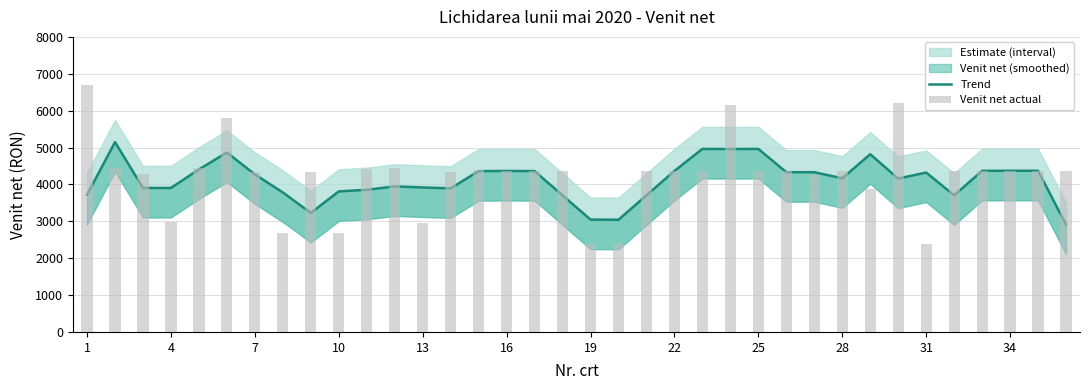

Which series has the largest total across all categories?

Venit net actual